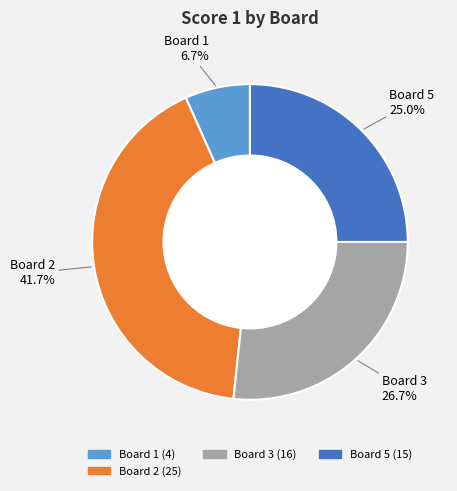

Is there a majority slice in this chart?

No